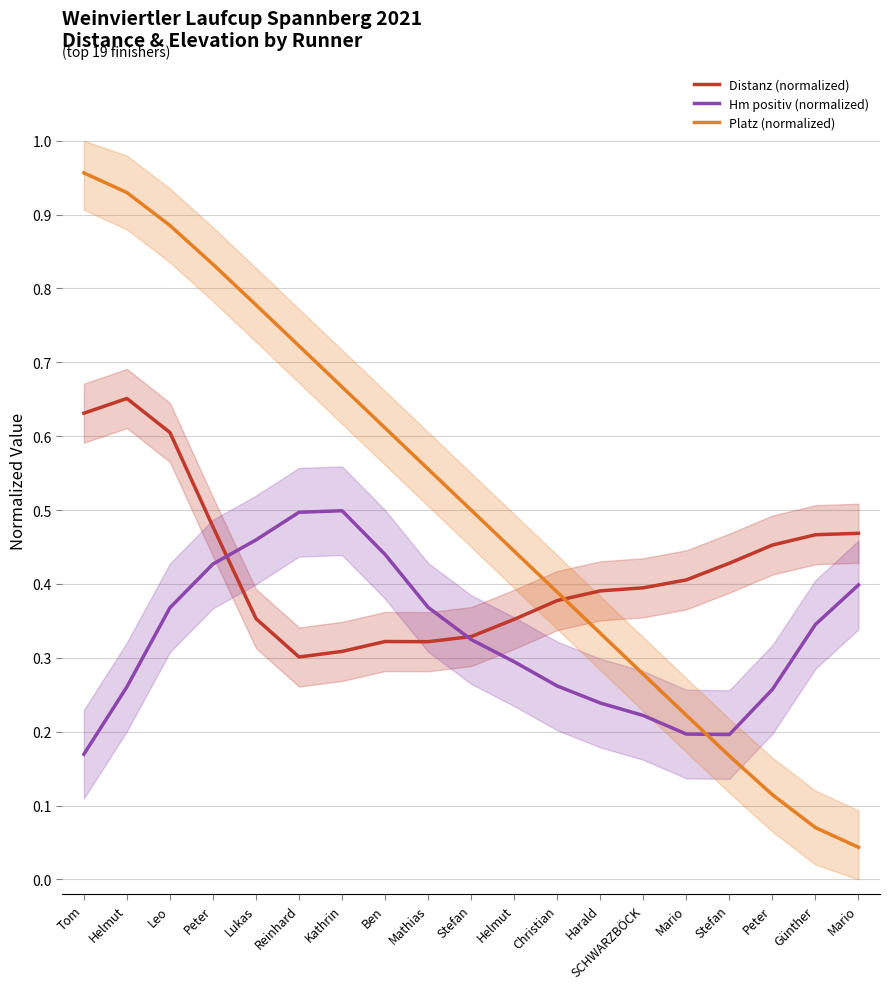

Is it true that Distanz (normalized) equals 0.5 at Günther?

True